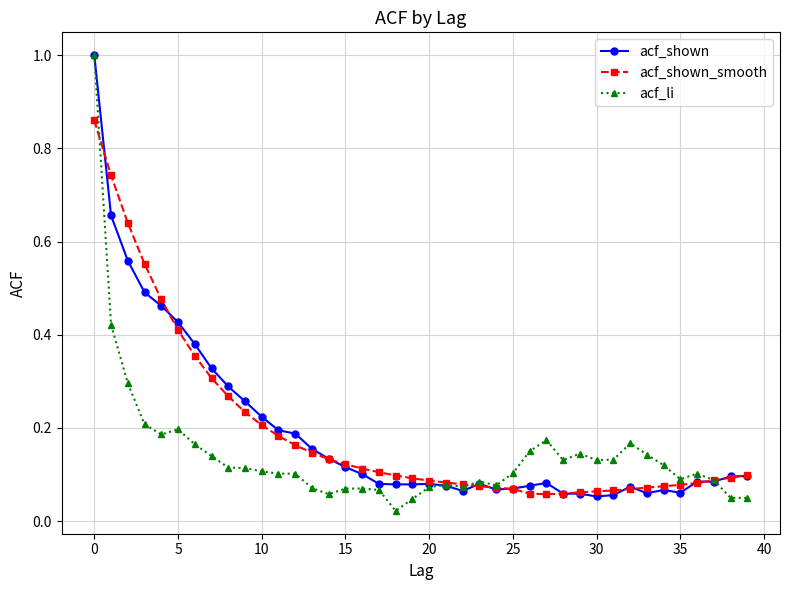

What is the maximum value shown in the chart?

1.0